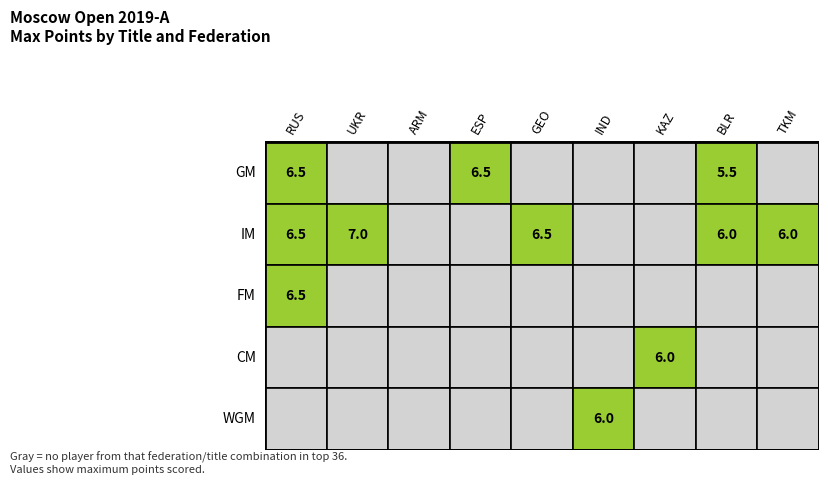

How many data points does each series have?

9